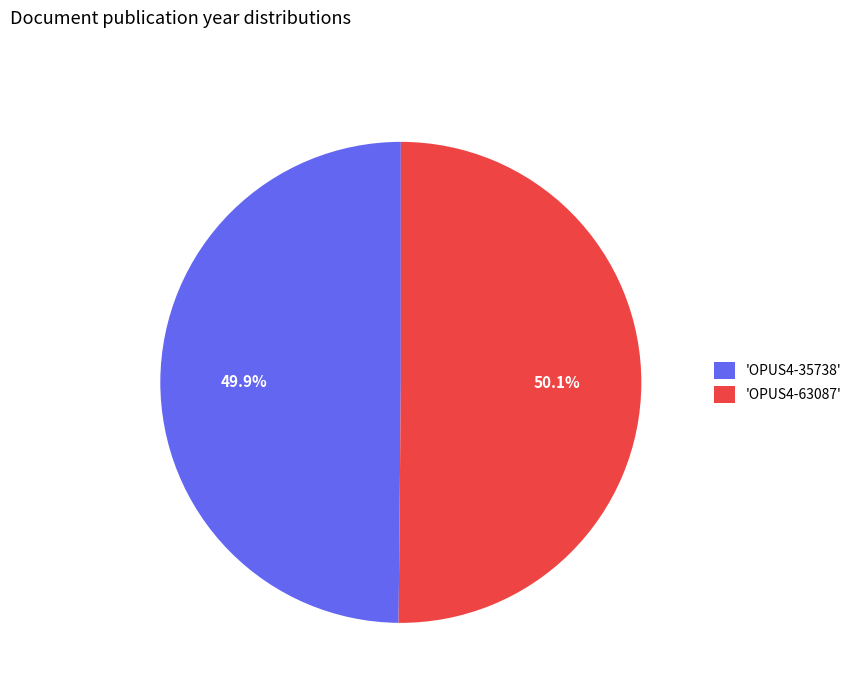

Do 'OPUS4-63087' and 'OPUS4-35738' together represent more than half of the pie?

Yes